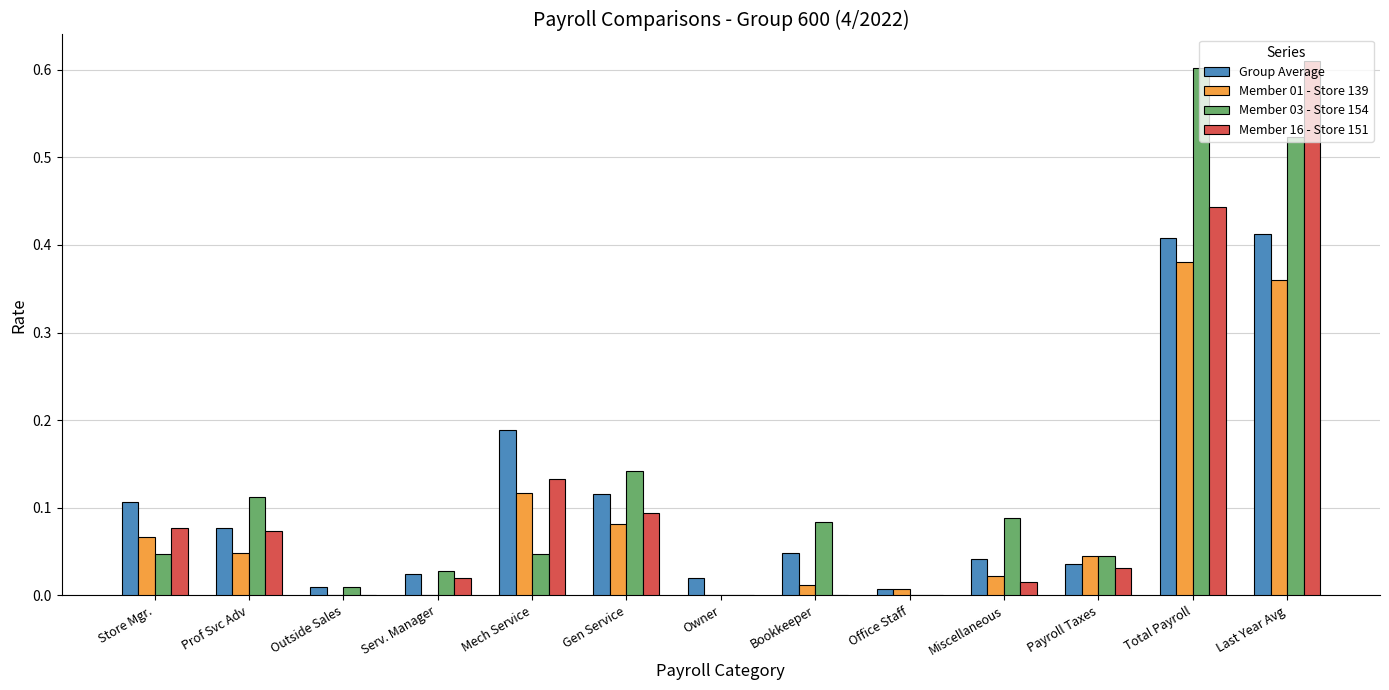

How many groups of bars are there?

13